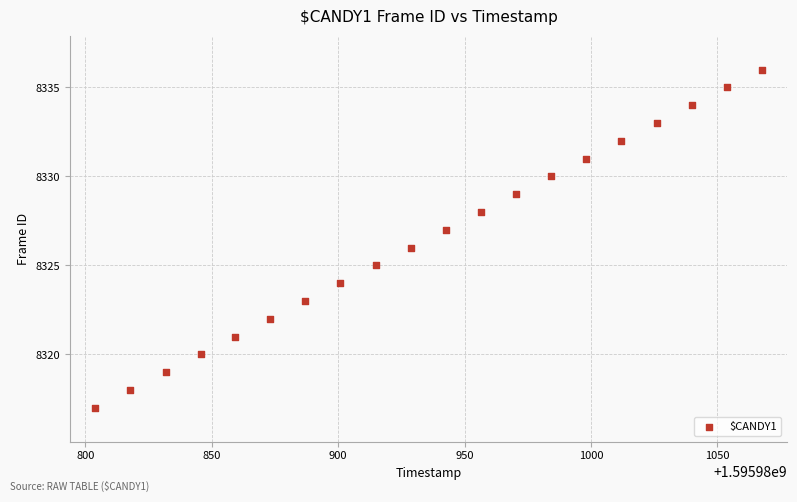

What is the range of Y values (max minus min)?

19